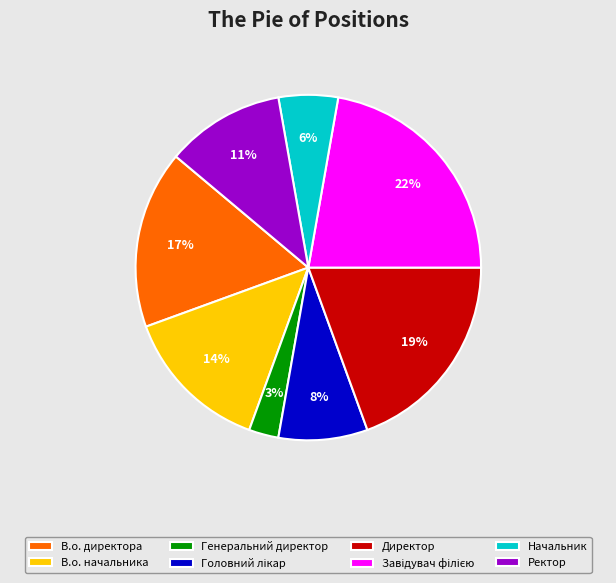

To the nearest percent, what is the average slice percentage?

12%